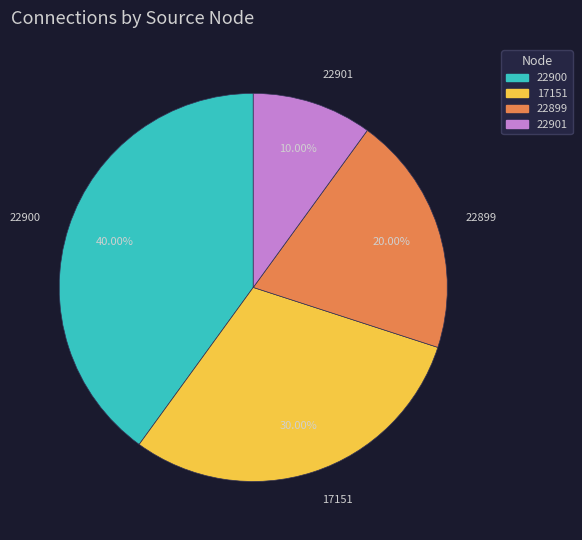

Is 17151 the majority of the pie?

No